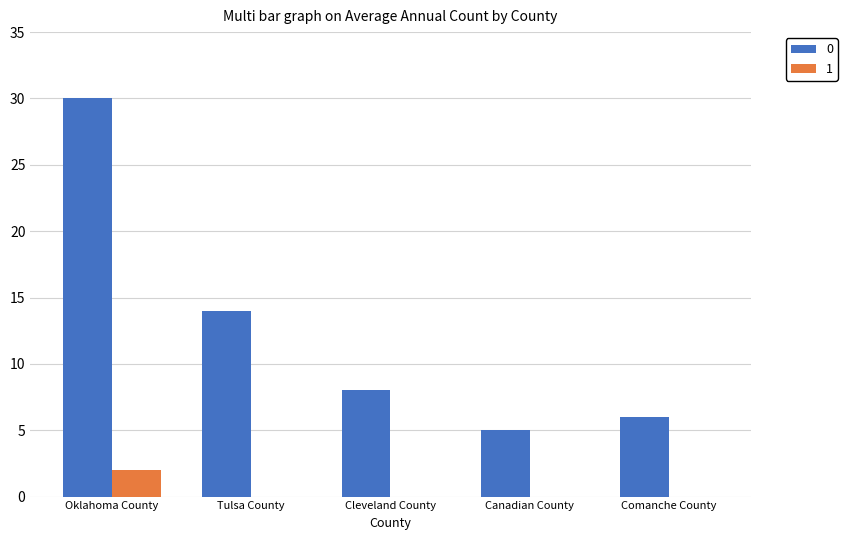

Which category has the highest value in the 1 series?

Oklahoma County